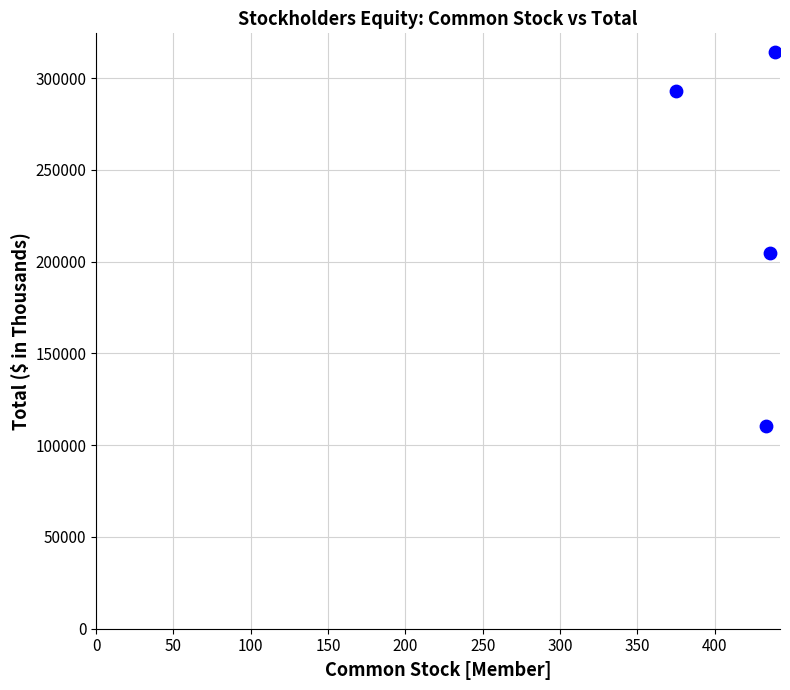

What Y value in the scatter plot is closest to 212218?

204660